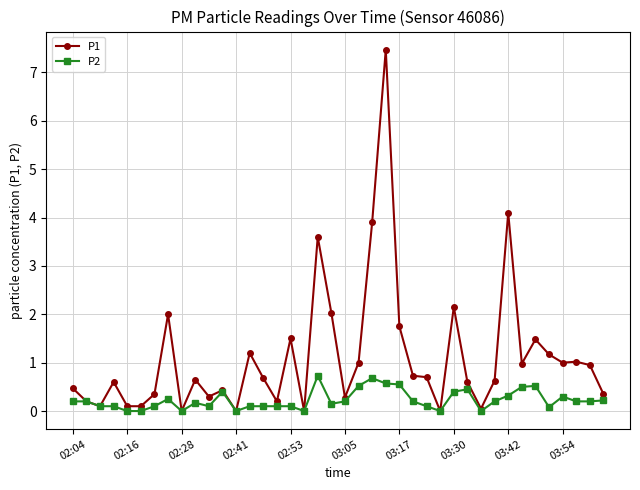

What is the greatest value displayed?

7.5